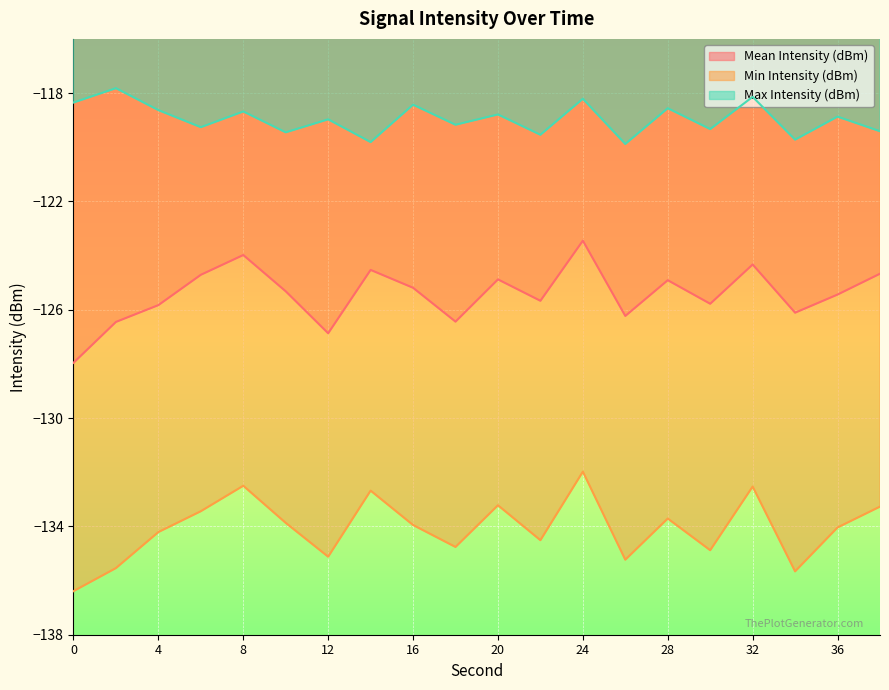

Where is the first local minimum for Max Intensity (dBm)?

6